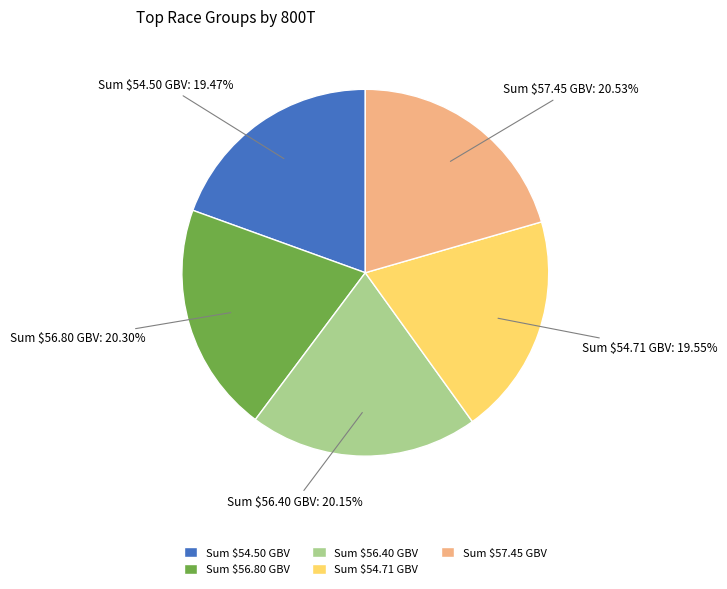

Does Sum $56.40 GBV represent more than half of the total?

No